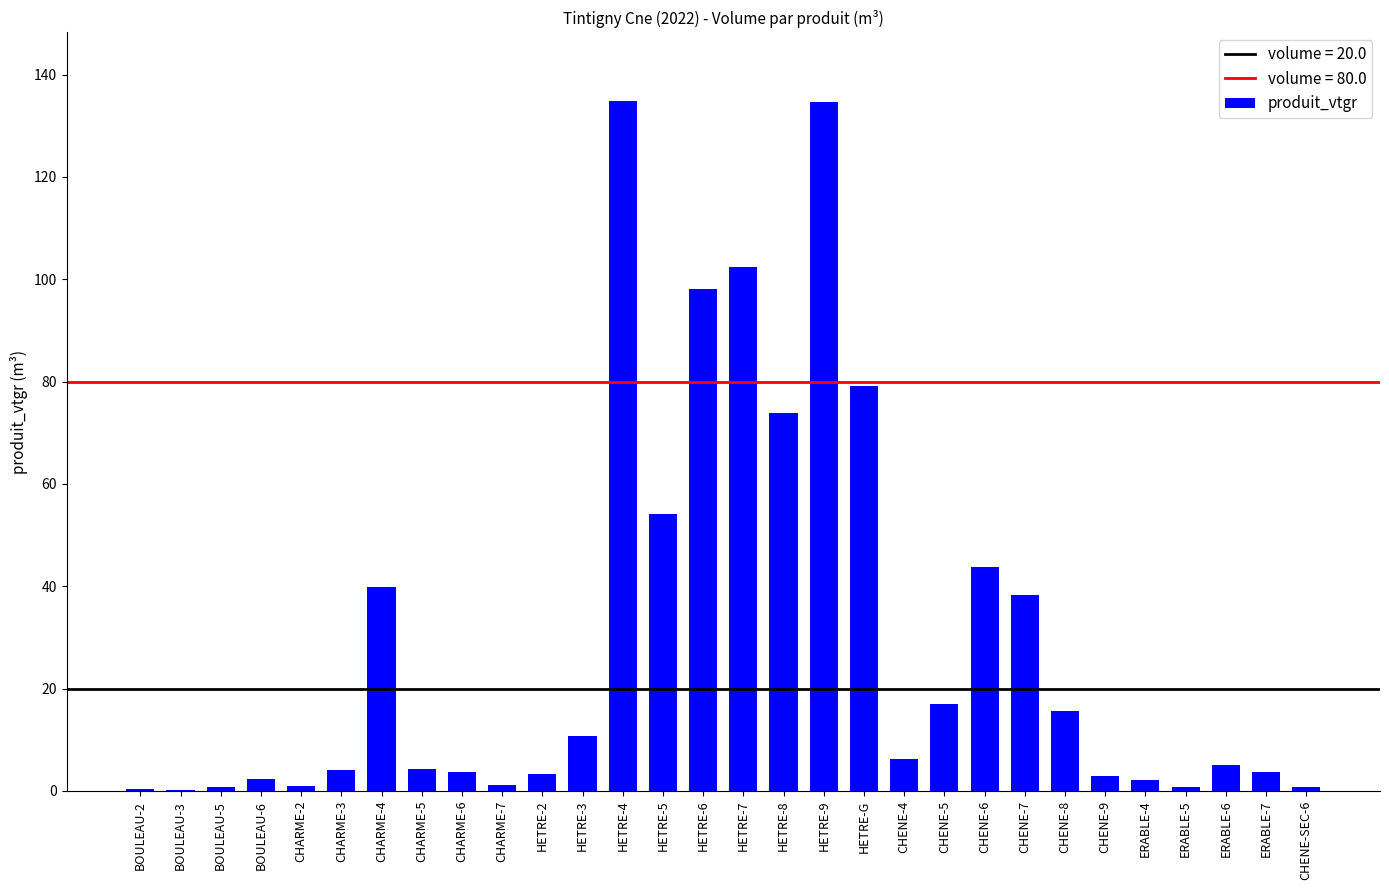

What is the maximum value shown in the chart?

134.8